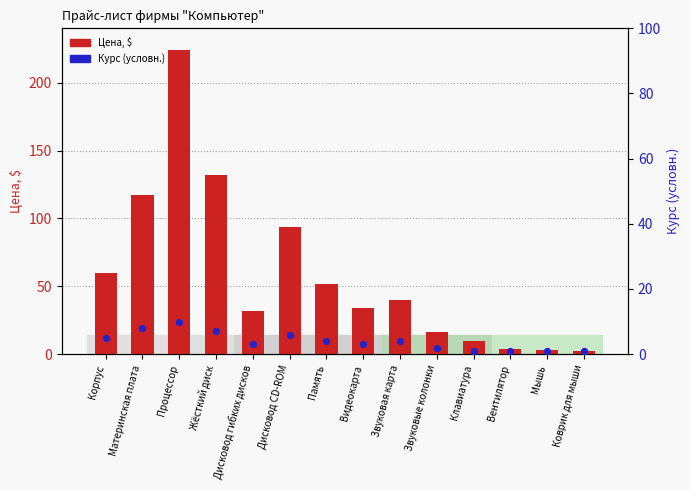

Which series has the largest total across all categories?

Цена, $